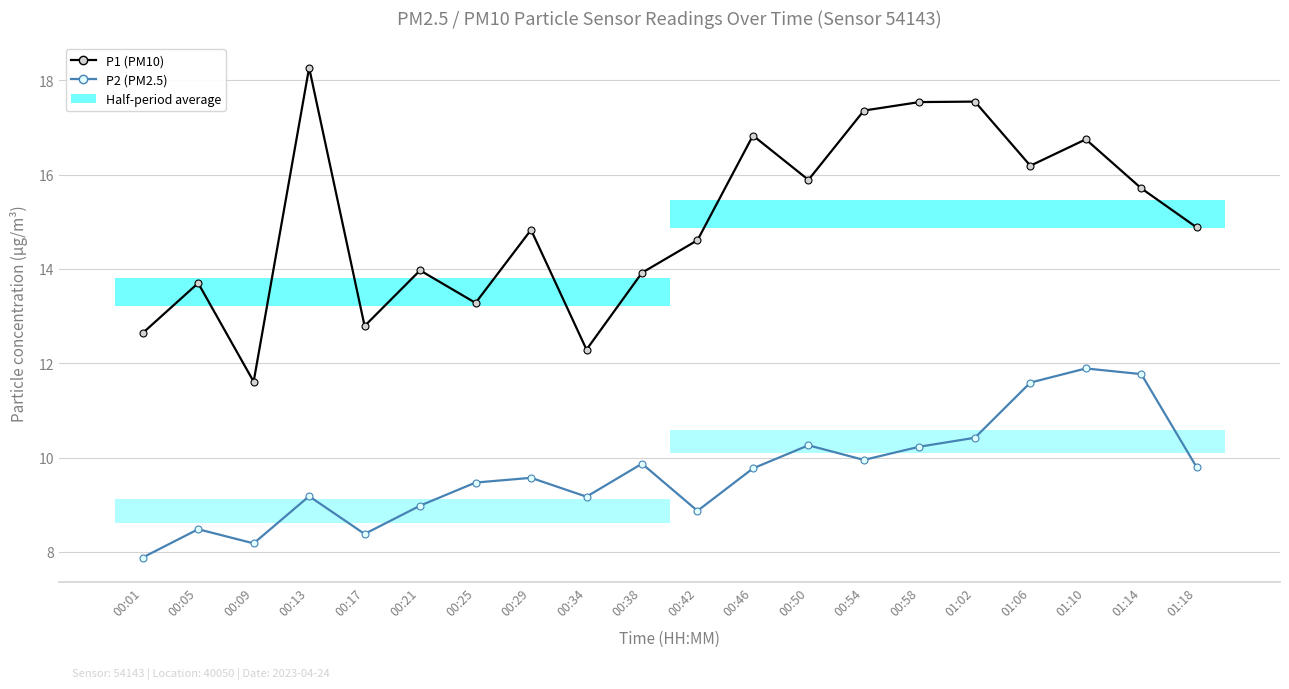

Which label corresponds to the smallest value in the chart?

00:01